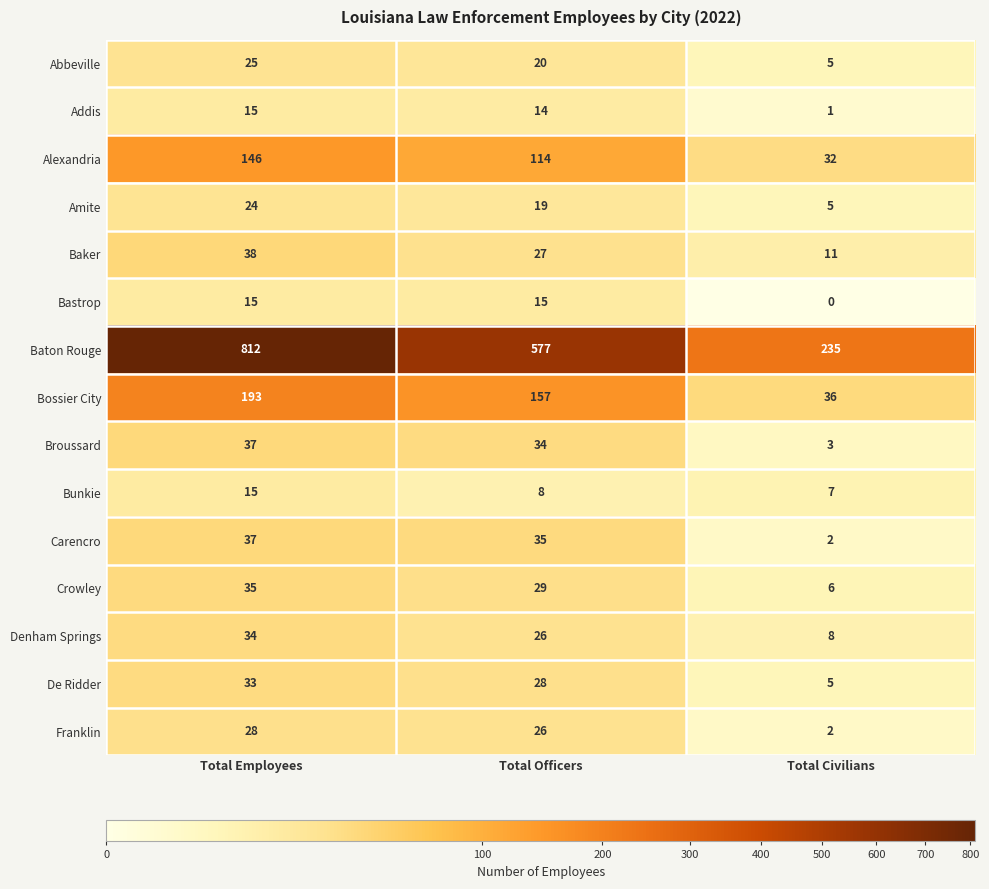

Between Total Officers and Total Civilians, which series saw the biggest shift?

Baton Rouge